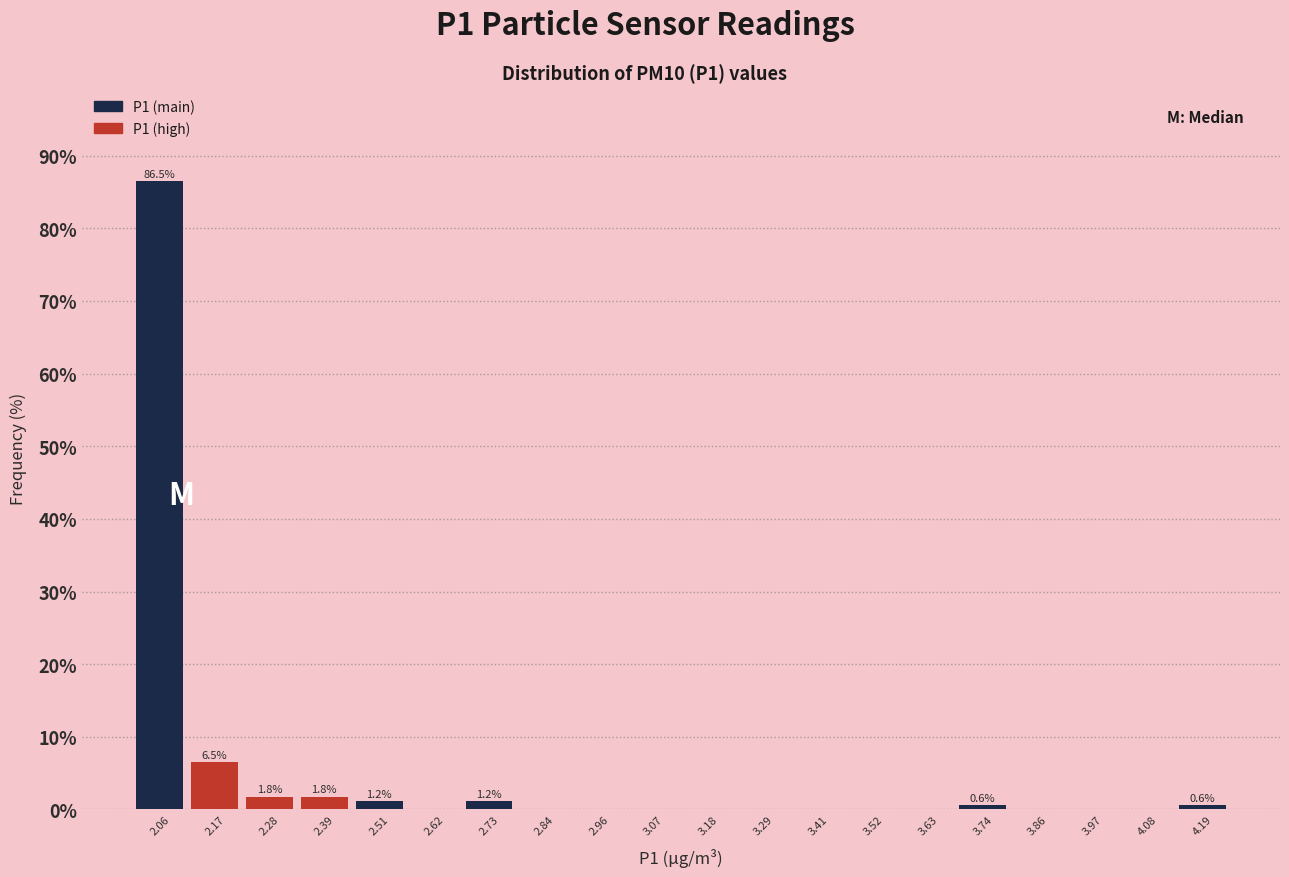

Over which range of the x-axis is the bar tallest?

2.00 to 2.12